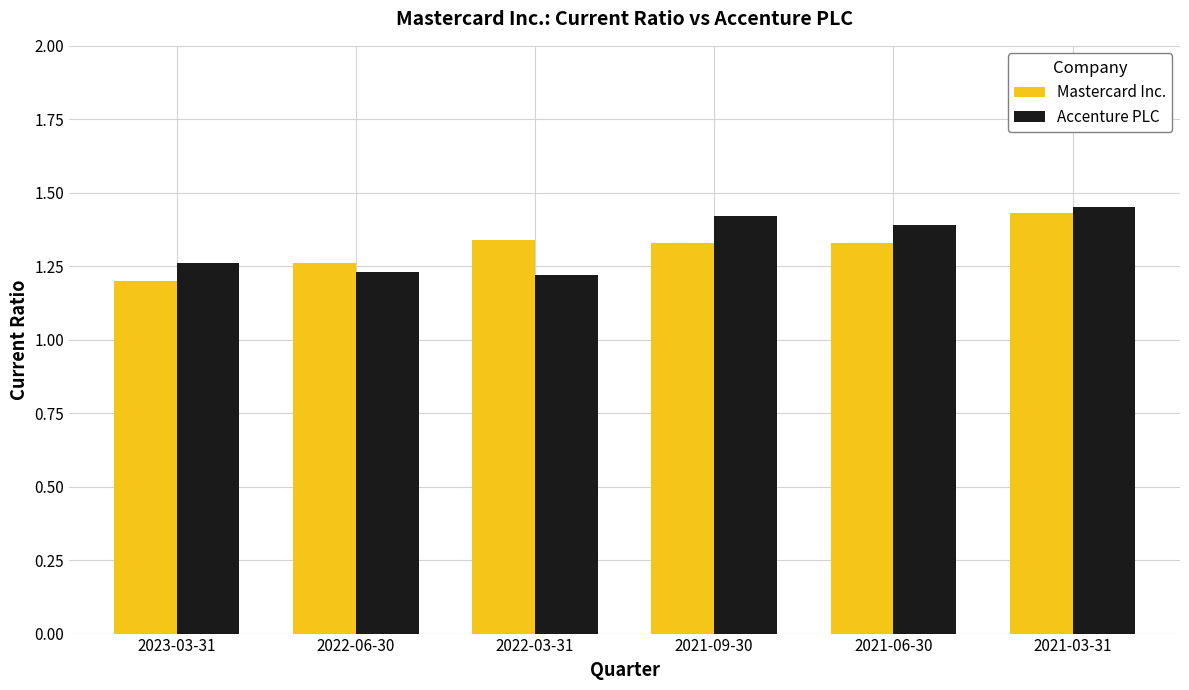

Is the value of Mastercard Inc. at 2021-03-31 greater than the value of Accenture PLC at 2021-03-31?

No